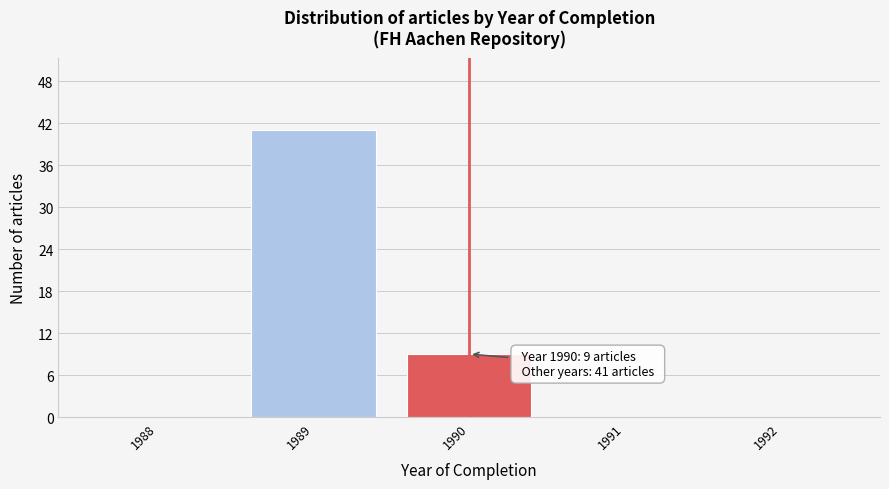

Reading right to left, transcribe all the data shown in this chart.

1992=0	1991=0	1990=9	1989=41	1988=0